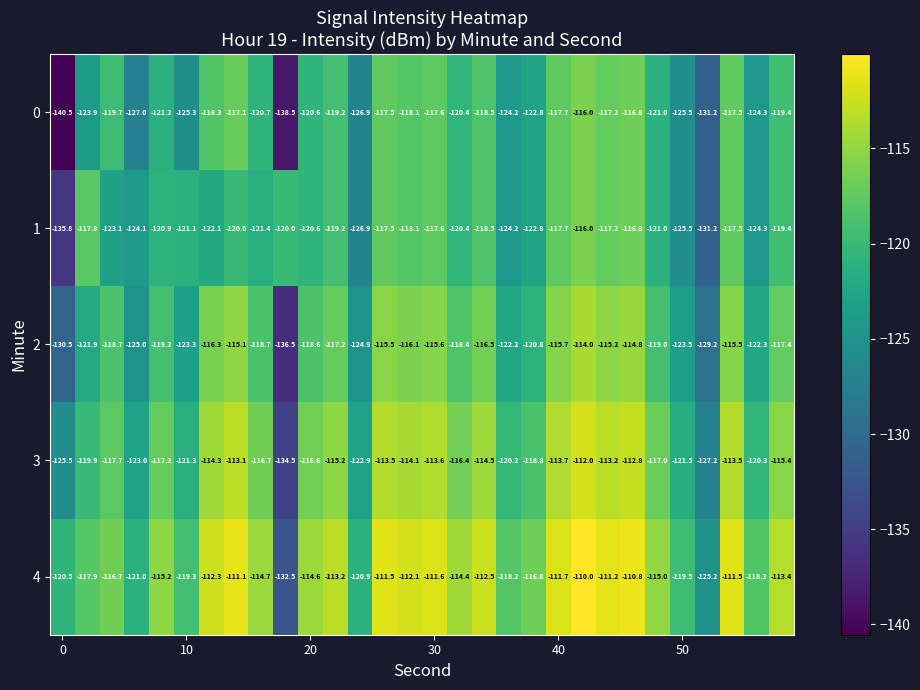

What is the lowest value of the 0 series?

-140.5